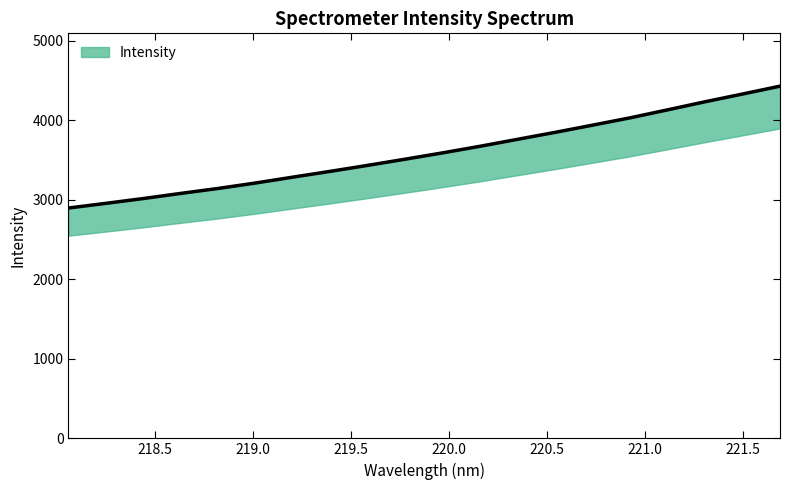

What position from the left is 221.6902?

20